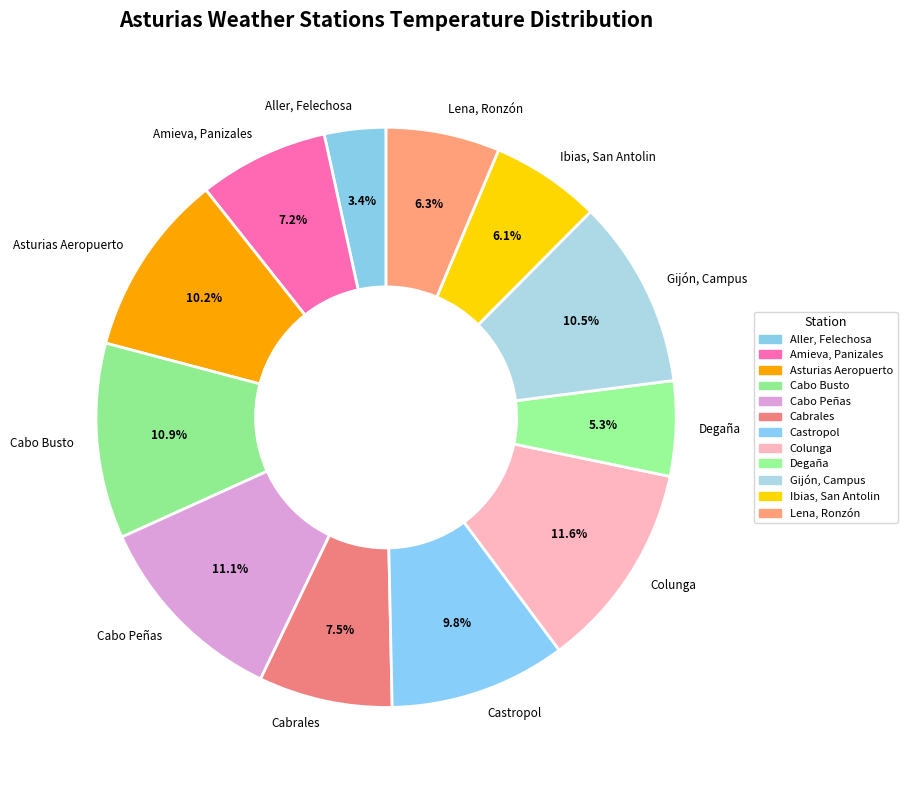

Combined, do Cabo Busto and Asturias Aeropuerto account for over 50%?

No